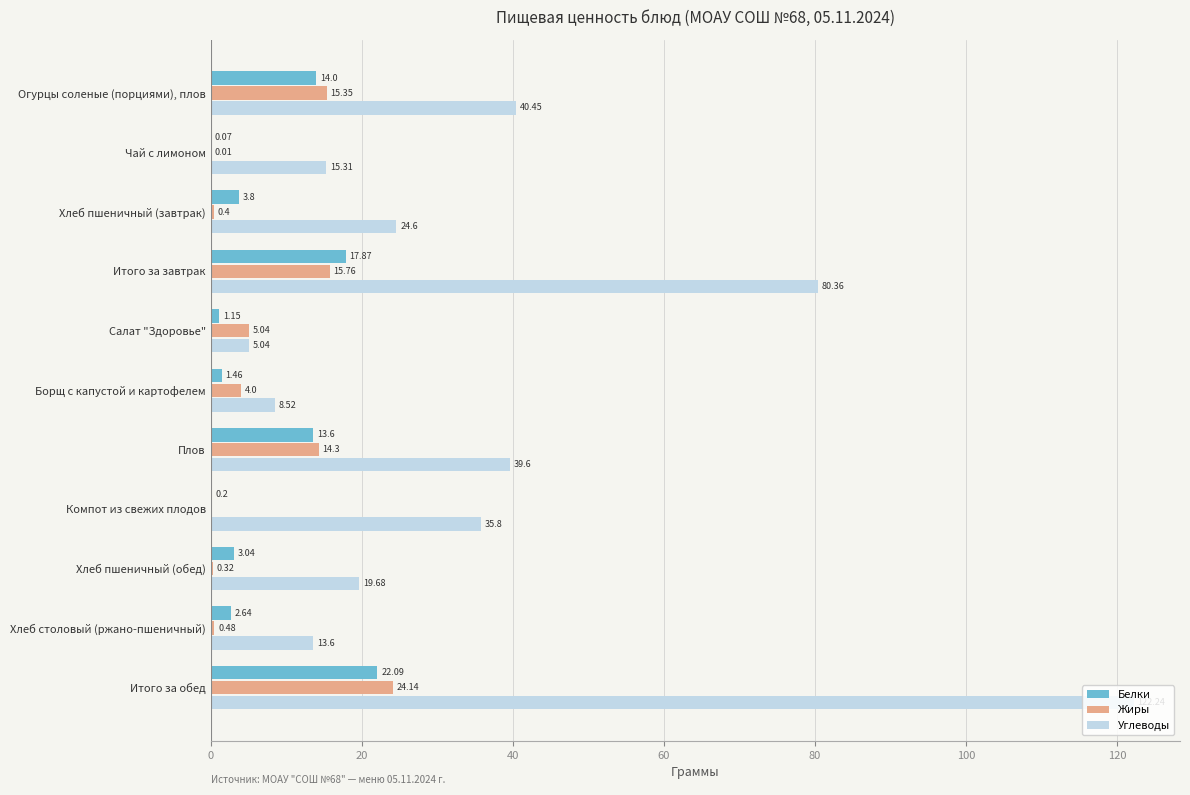

What is the sum of the Углеводы values at Компот из свежих плодов and Итого за завтрак?

116.2